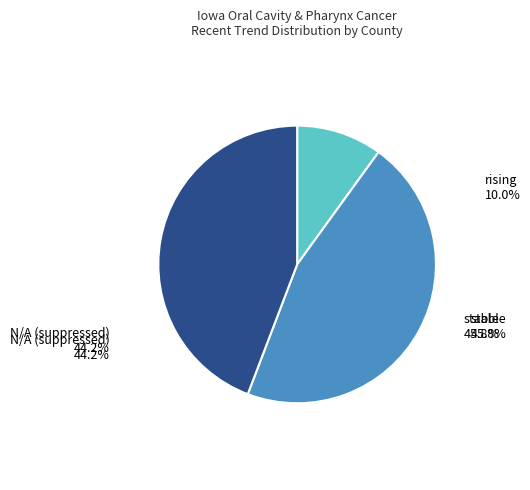

Does stable account for over 50% of the chart?

No